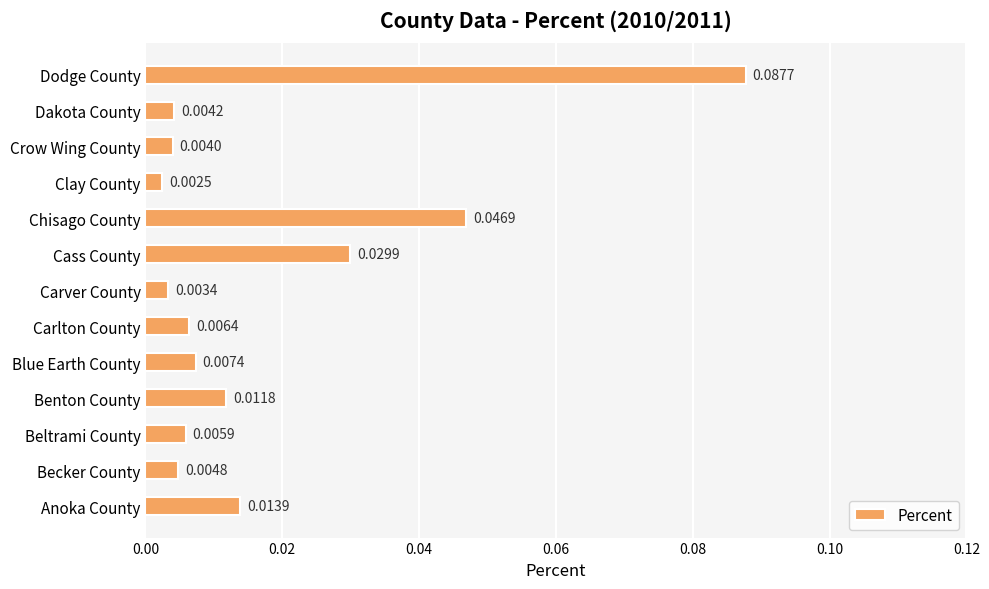

Which label corresponds to the largest value in the chart?

Dodge County